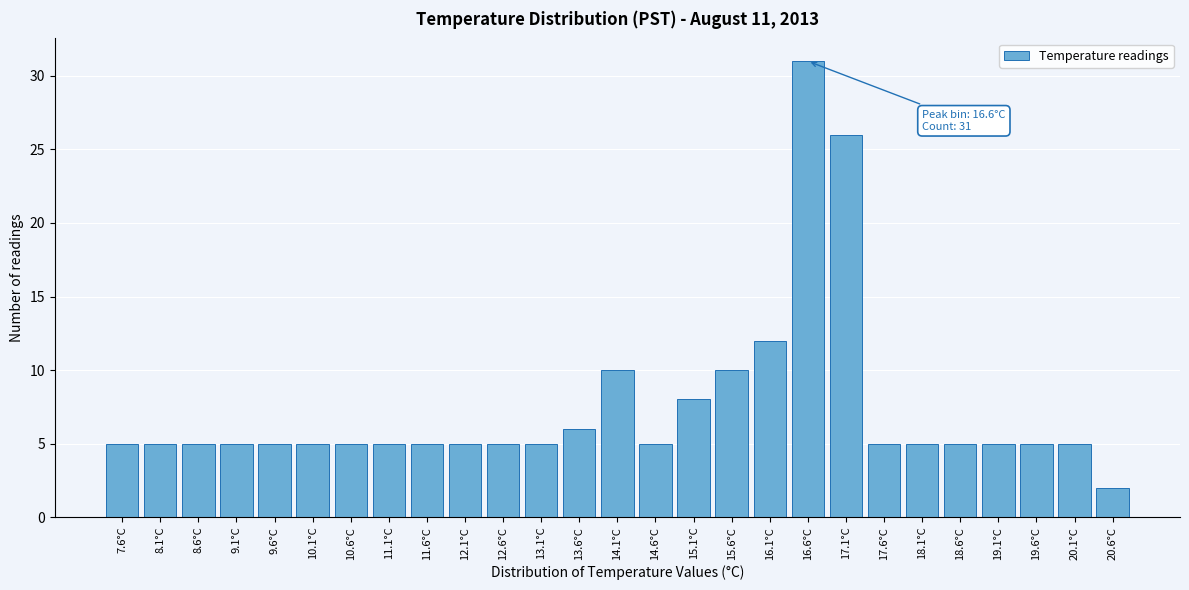

Reading right to left, list all the values displayed in this chart.

2	5	5	5	5	5	5	26	31	12	10	8	5	10	6	5	5	5	5	5	5	5	5	5	5	5	5